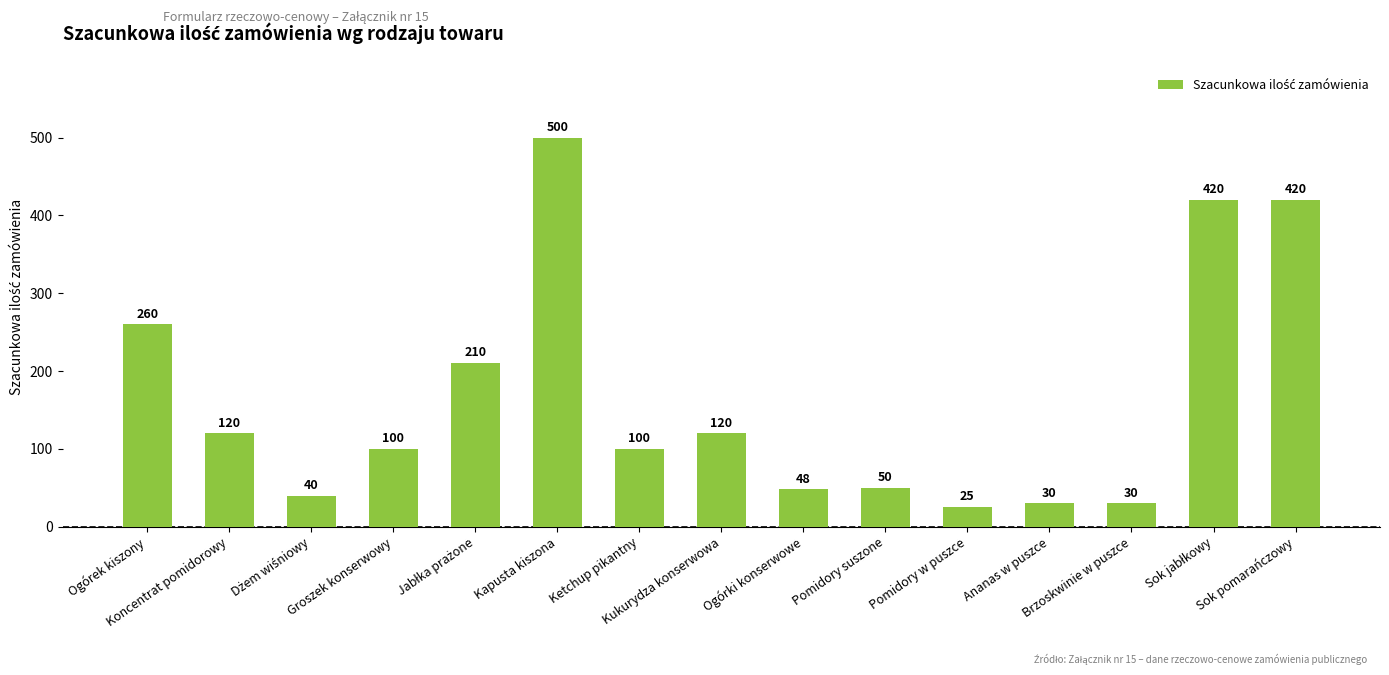

What is the change in value from Groszek konserwowy to Pomidory w puszce?

-75